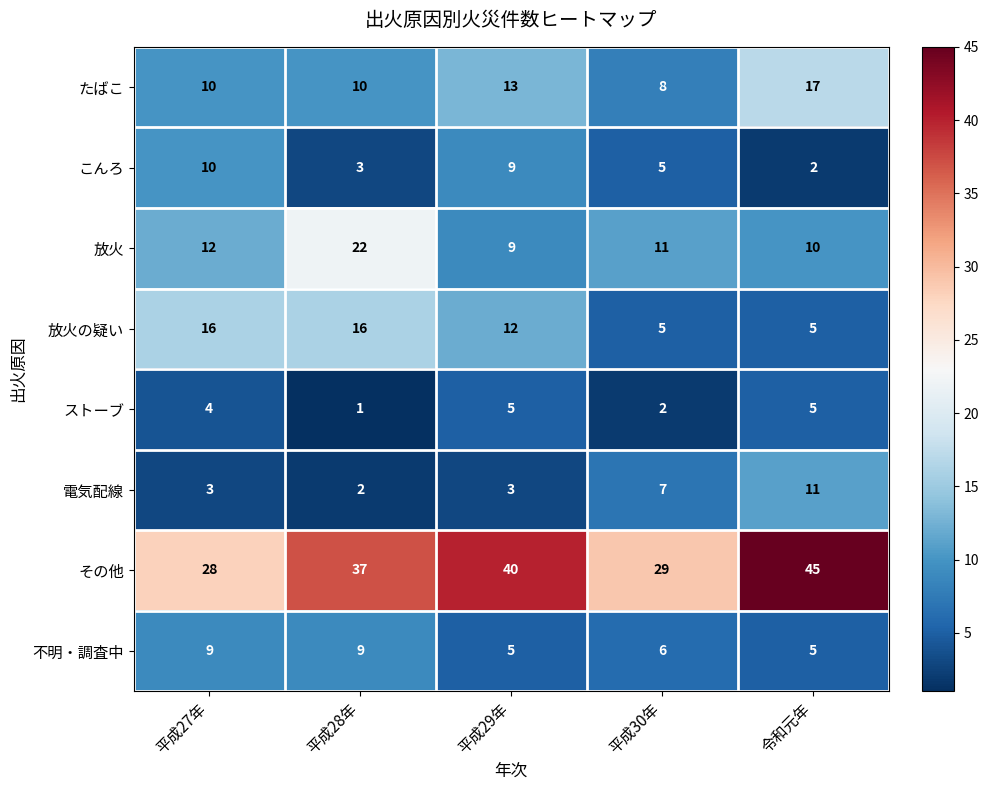

What is the sum of the その他 values at 平成28年 and 平成27年?

65